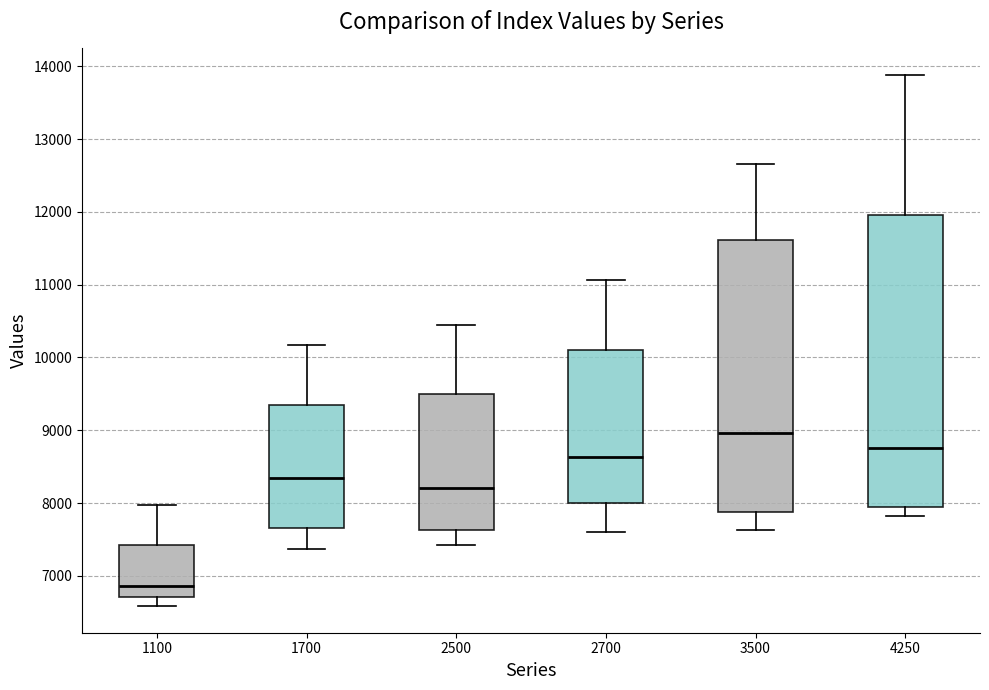

Reading left to right, read every box against the y-axis: the position of its median line, the range the box covers, and the ends of its whiskers. The values are not printed on the chart, so give them approximately, as read against the axis.

1100: median 6900, box 6700 to 7400, whiskers 6600 to 8000
1700: median 8300, box 7700 to 9300, whiskers 7400 to 10200
2500: median 8200, box 7600 to 9500, whiskers 7400 to 10500
2700: median 8600, box 8000 to 10100, whiskers 7600 to 11100
3500: median 9000, box 7900 to 11600, whiskers 7600 to 12700
4250: median 8800, box 7900 to 11900, whiskers 7800 to 13900